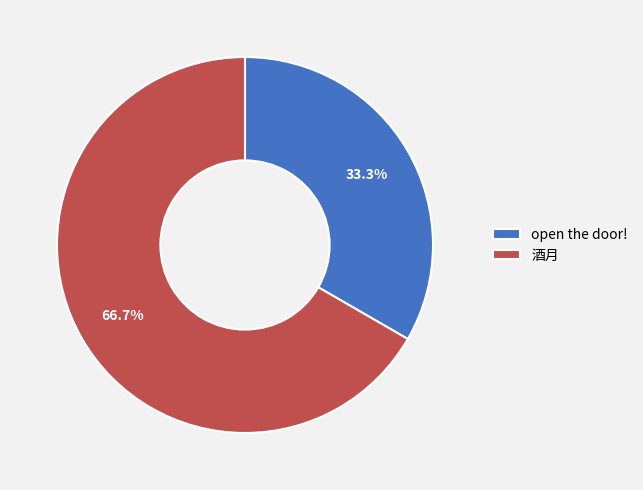

How many segments does this pie chart have?

2